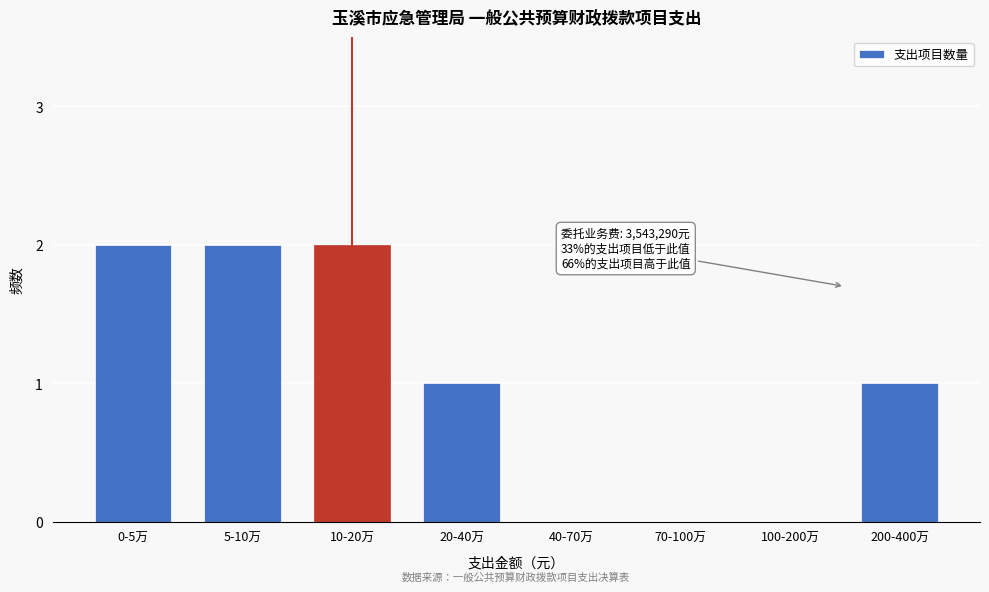

Reading left to right, list all the values displayed in this chart.

0-5万=2	5-10万=2	10-20万=2	20-40万=1	40-70万=0	70-100万=0	100-200万=0	200-400万=1